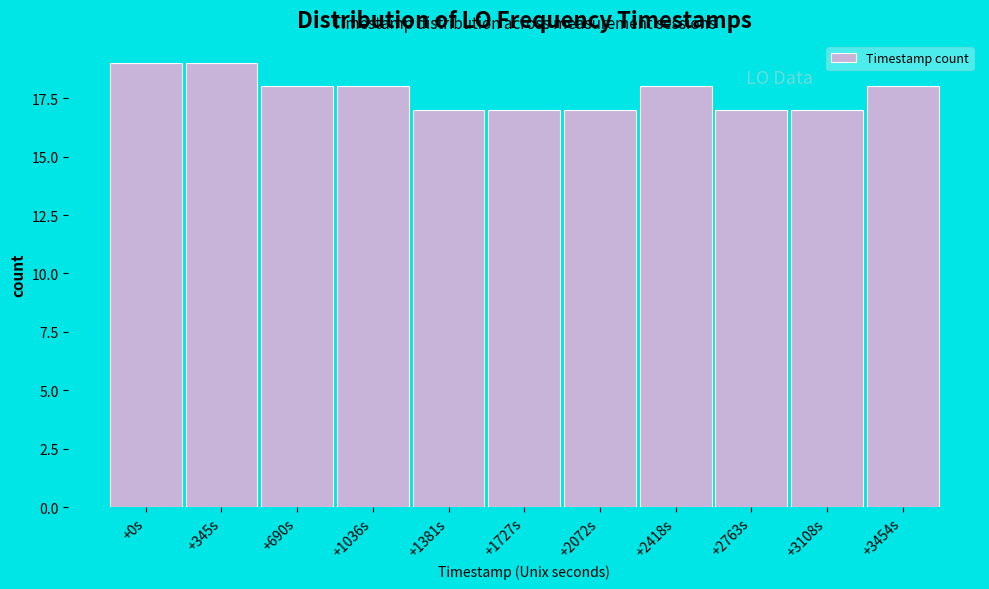

Reading left to right, what are all the values shown in this chart?

+0s=19	+345s=19	+690s=18	+1036s=18	+1381s=17	+1727s=17	+2072s=17	+2418s=18	+2763s=17	+3108s=17	+3454s=18